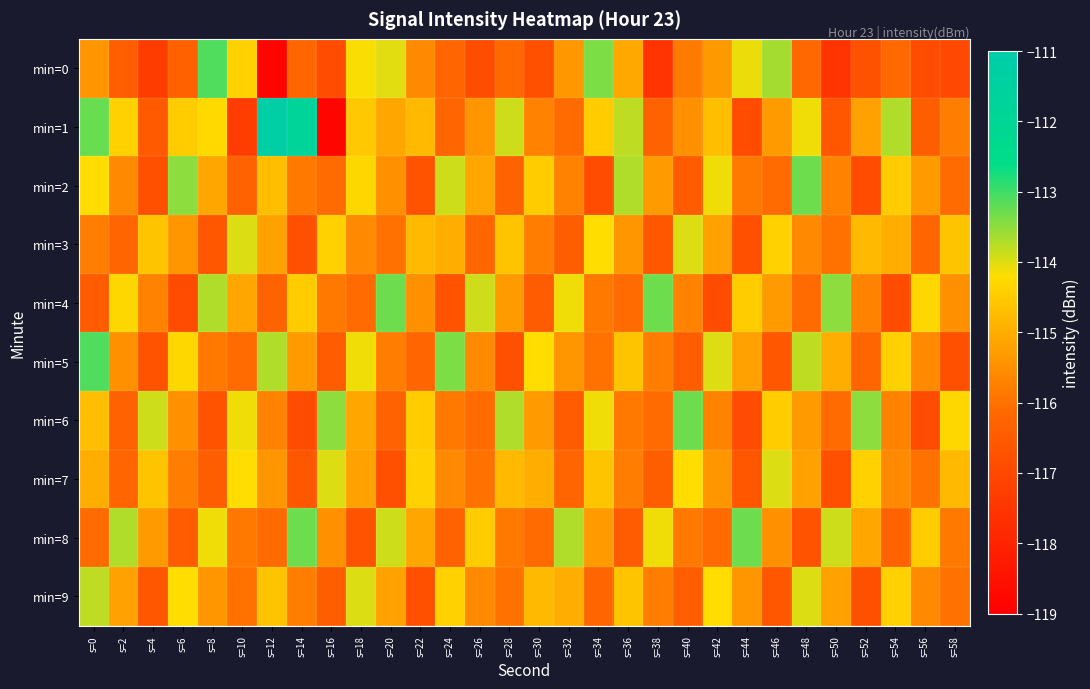

How many data points does each series have?

30